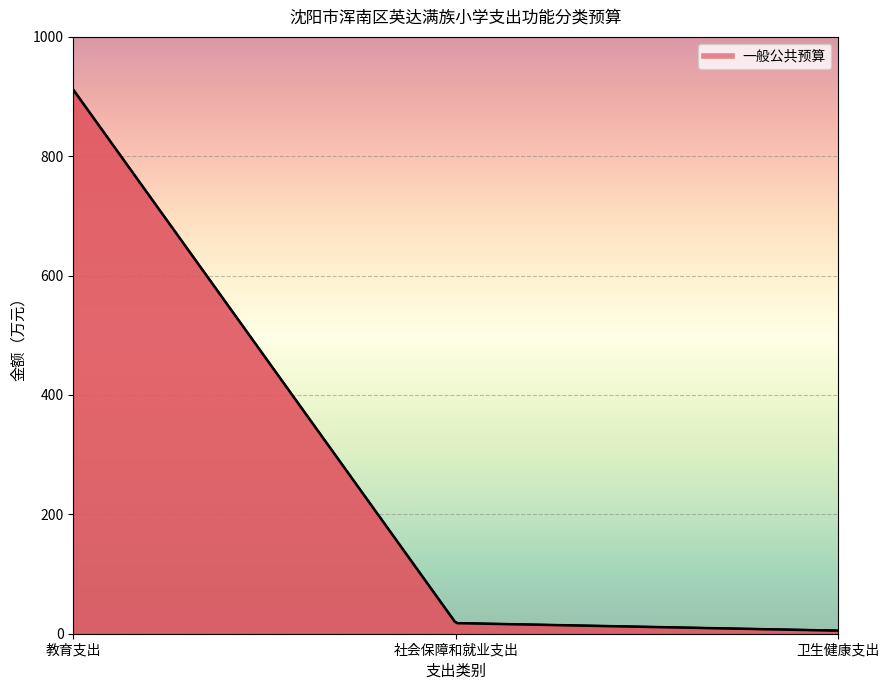

List the labels in order of value, largest first.

教育支出, 社会保障和就业支出, 卫生健康支出